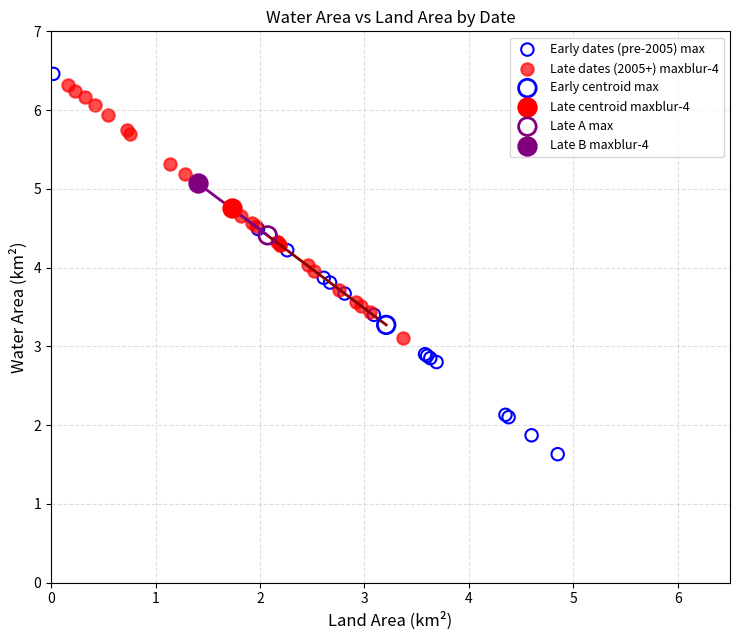

Which series contains the lowest Y value?

Early dates (pre-2005) max